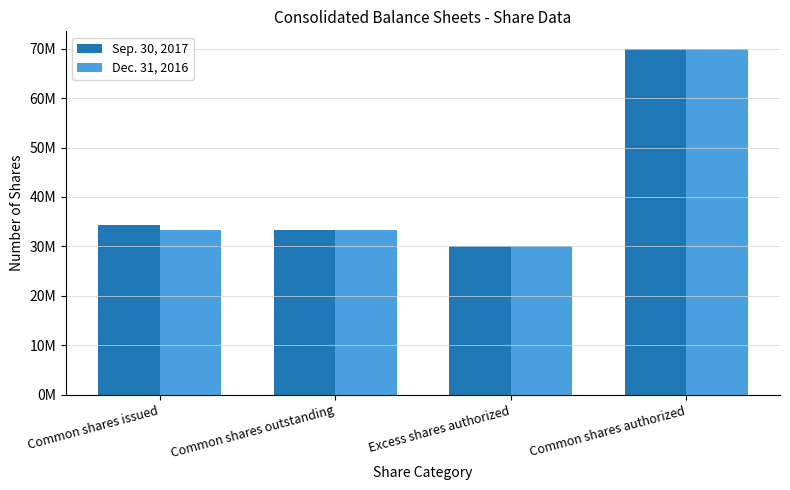

Where does the Sep. 30, 2017 series first go above 34424668?

Common shares authorized